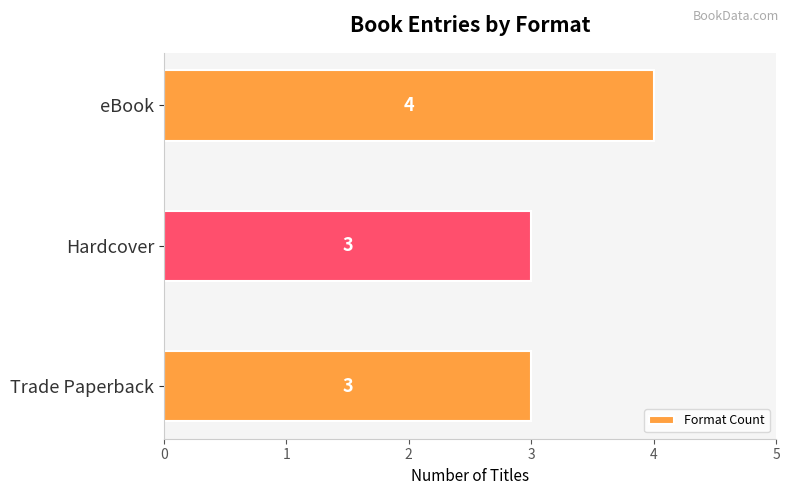

What is the average value?

3